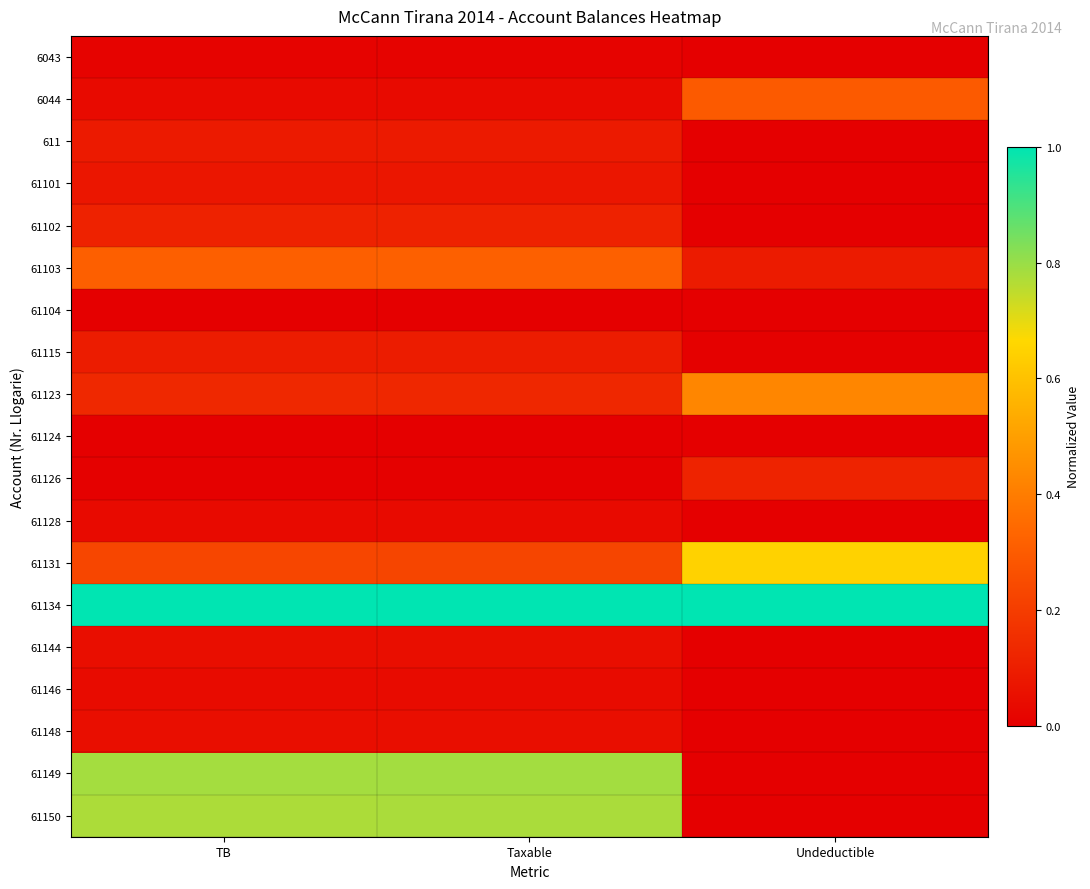

Which series changed the most between TB and Undeductible?

61149